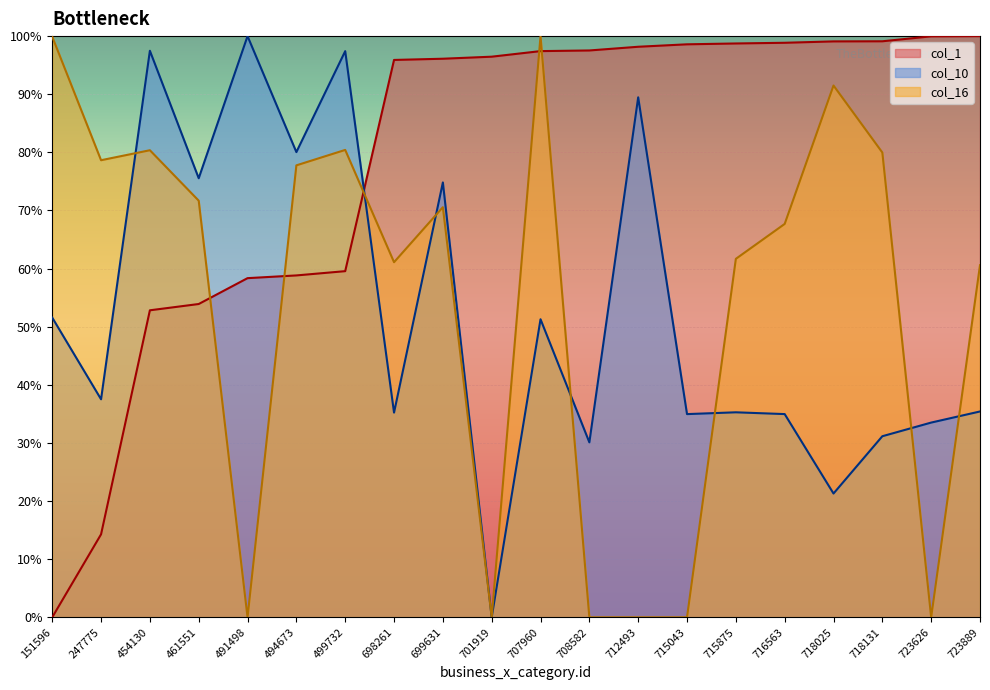

Which series changed the most between 698261 and 718131?

col_16